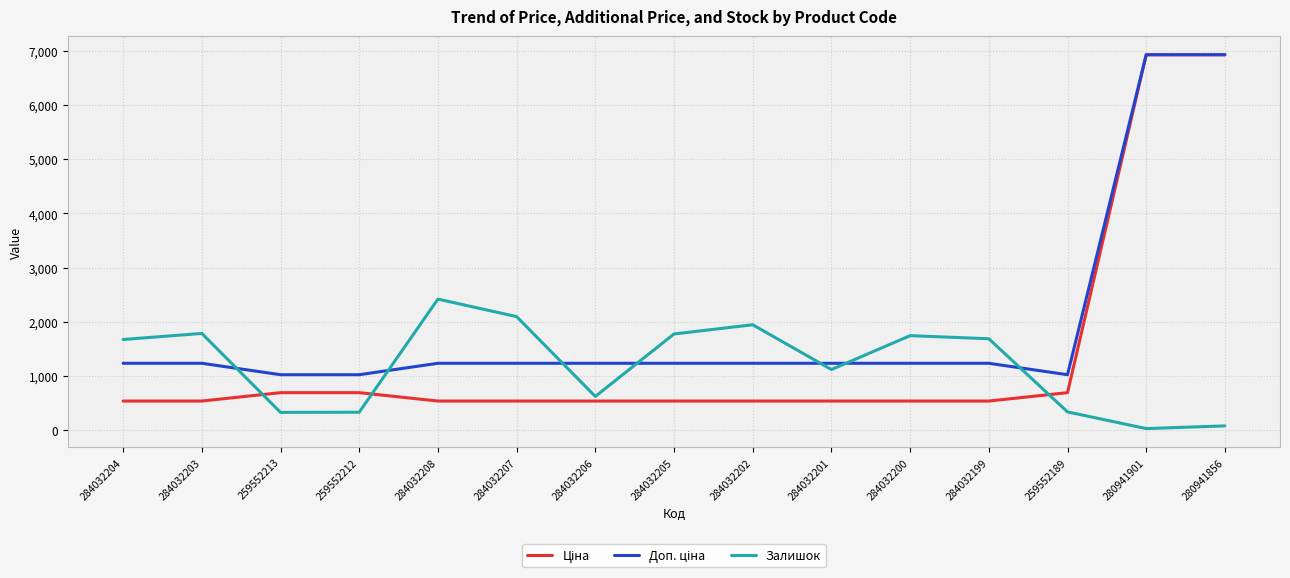

What is the minimum value shown in the chart?

31.0